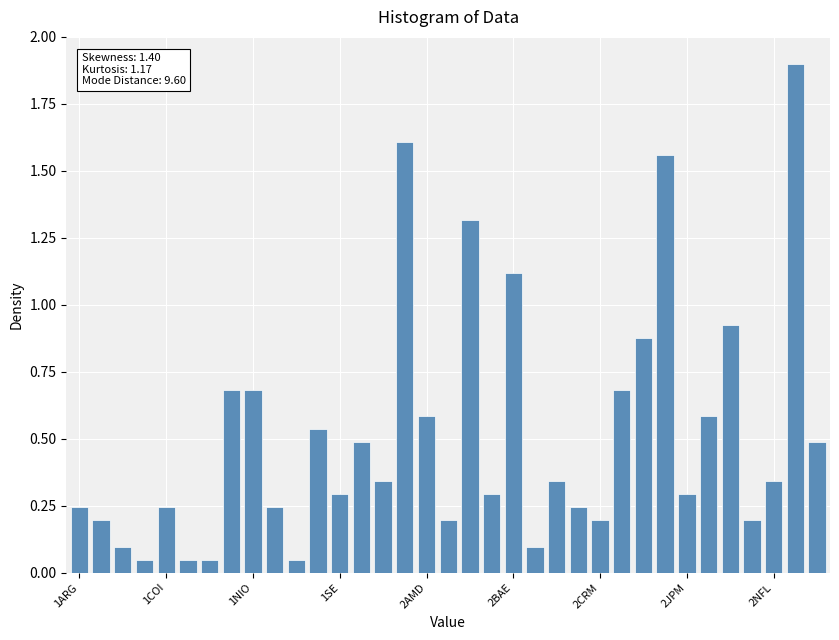

What is the sum of all values?

18.1